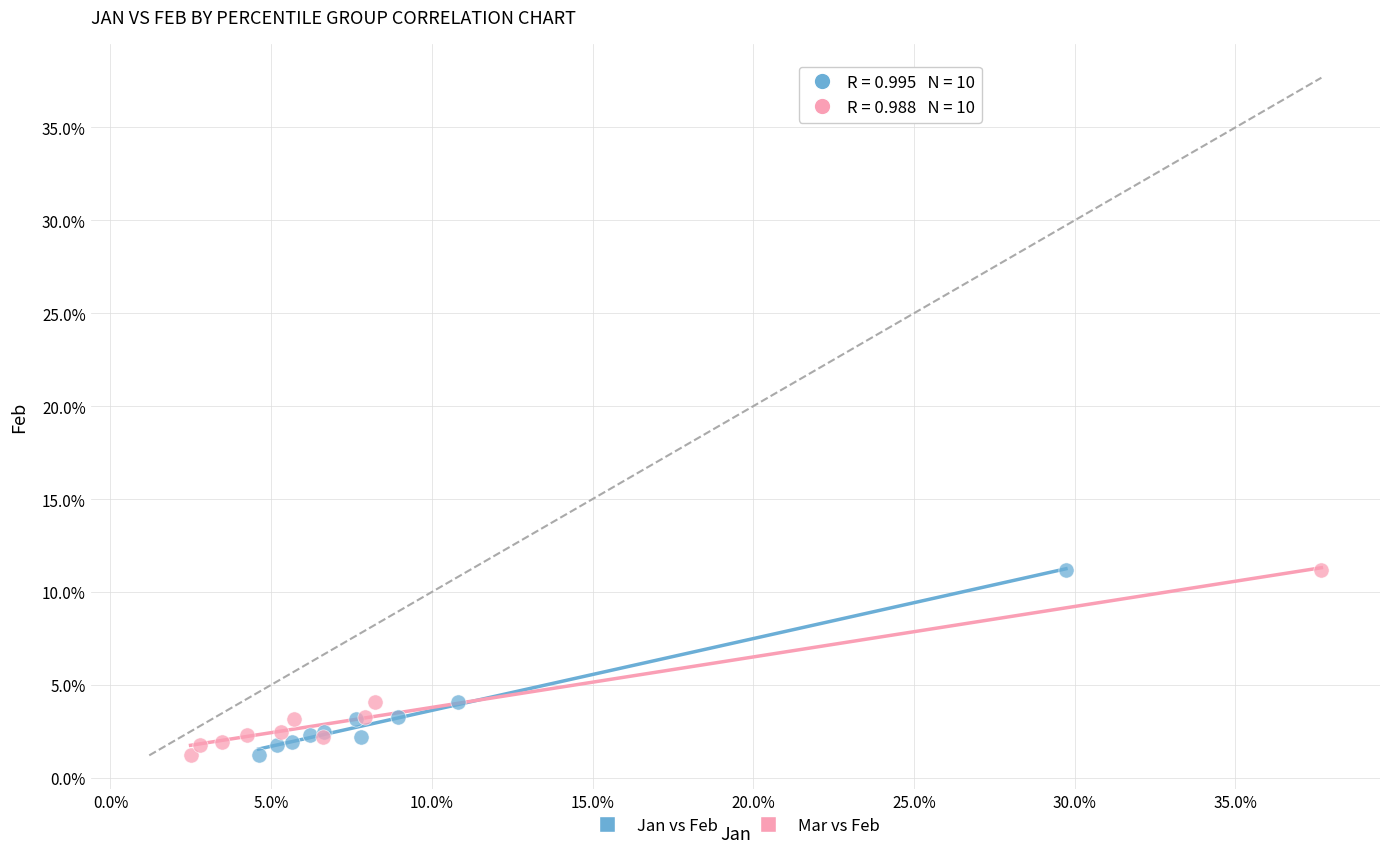

What are all the series names shown in the legend?

Jan vs Feb, Mar vs Feb